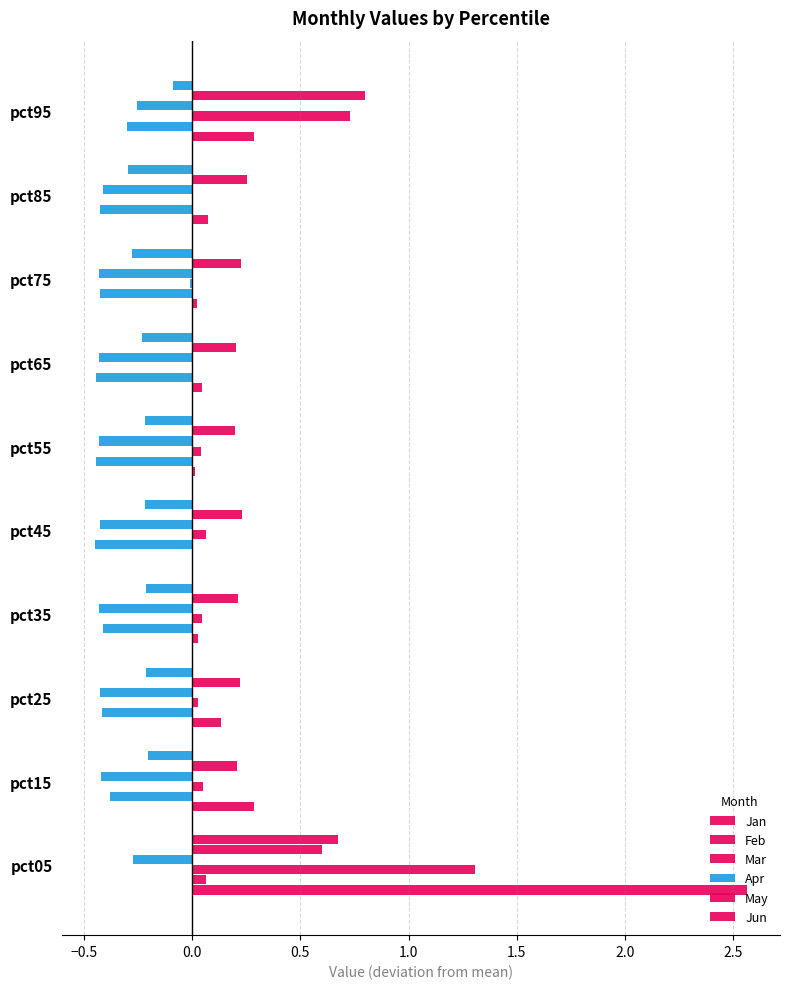

How many values in Feb are above zero?

1